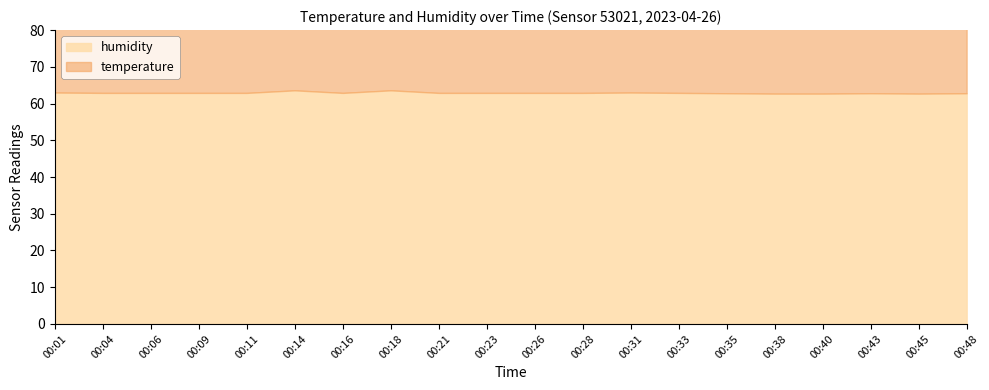

Approximately how many times larger is the value at 00:38 compared to 00:35?

1.0